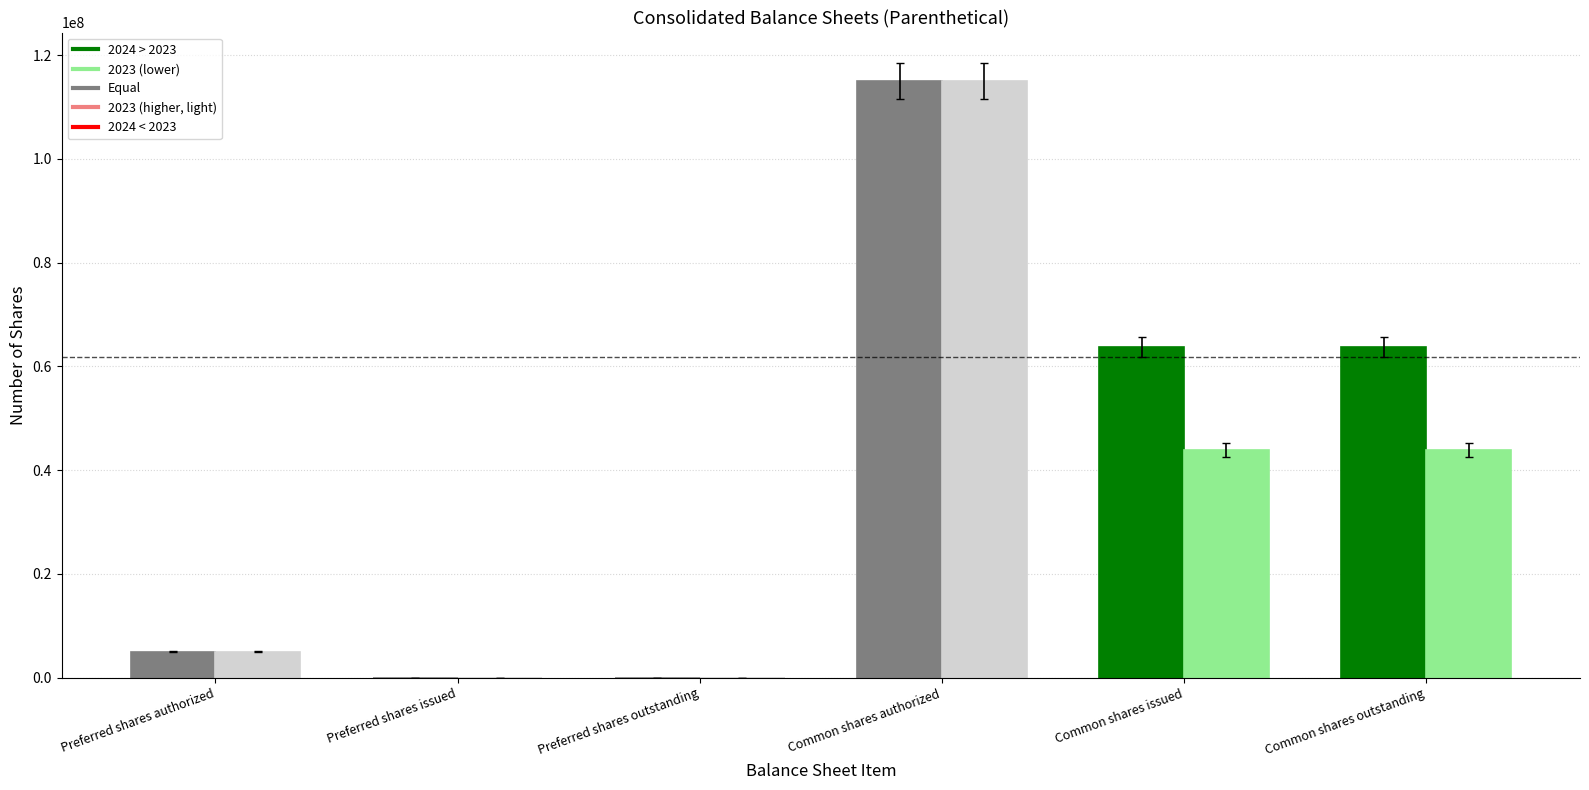

How many distinct data groups are displayed?

2